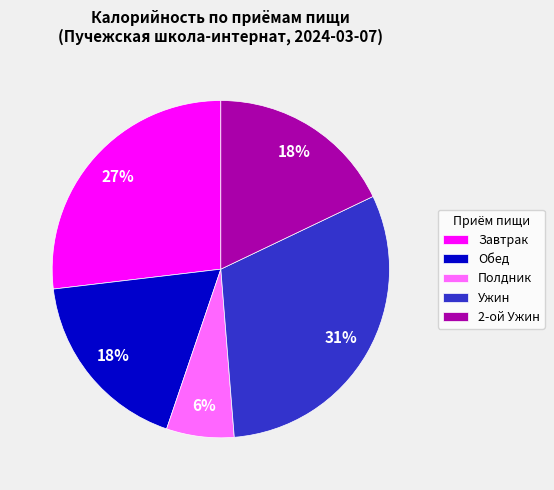

Is it true that Полдник is 12% of the pie?

False